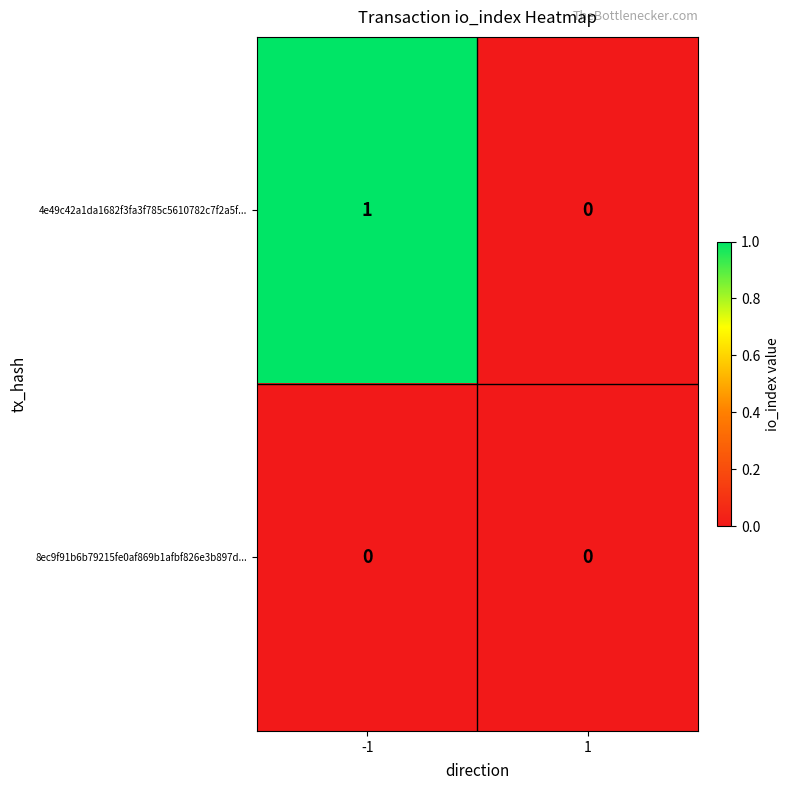

Reading right to left, list all the values displayed in this chart.

4e49c42a1da1682f3fa3f785c5610782c7f2a5f...: 0	1
8ec9f91b6b79215fe0af869b1afbf826e3b897d...: 0	0